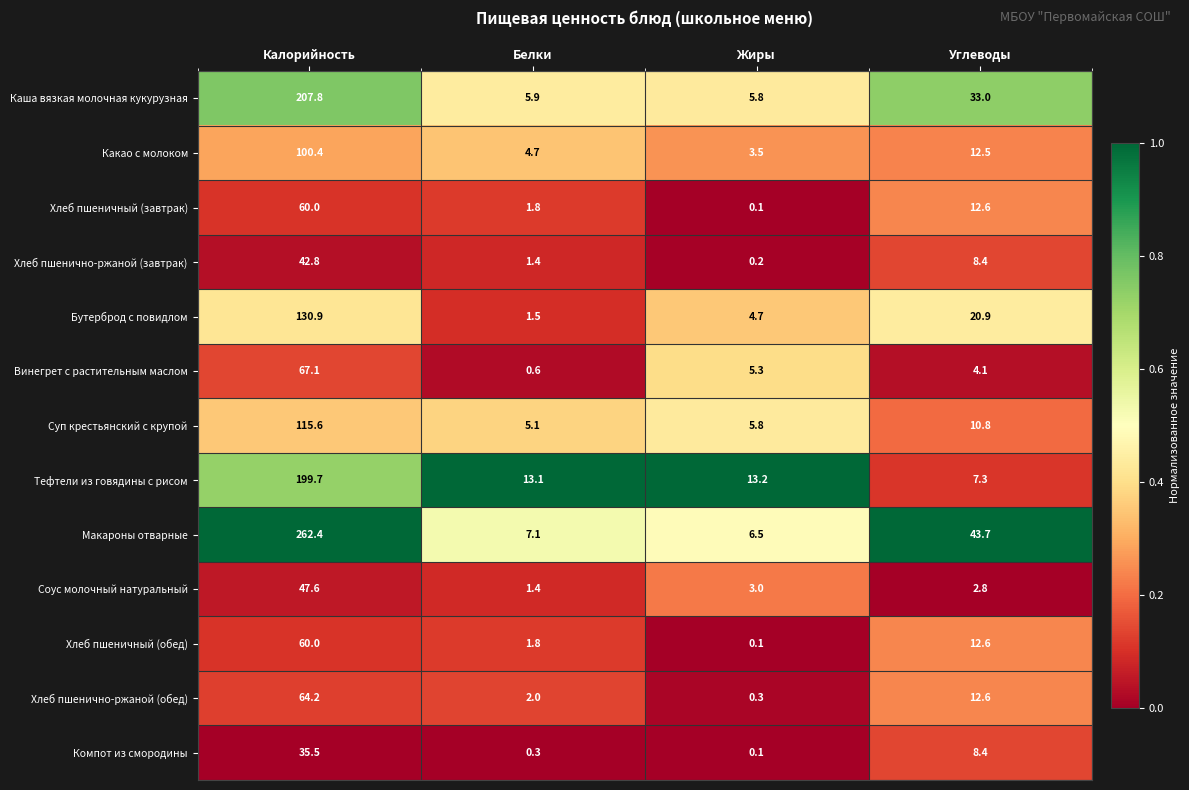

What is the minimum value for Суп крестьянский с крупой?

5.1